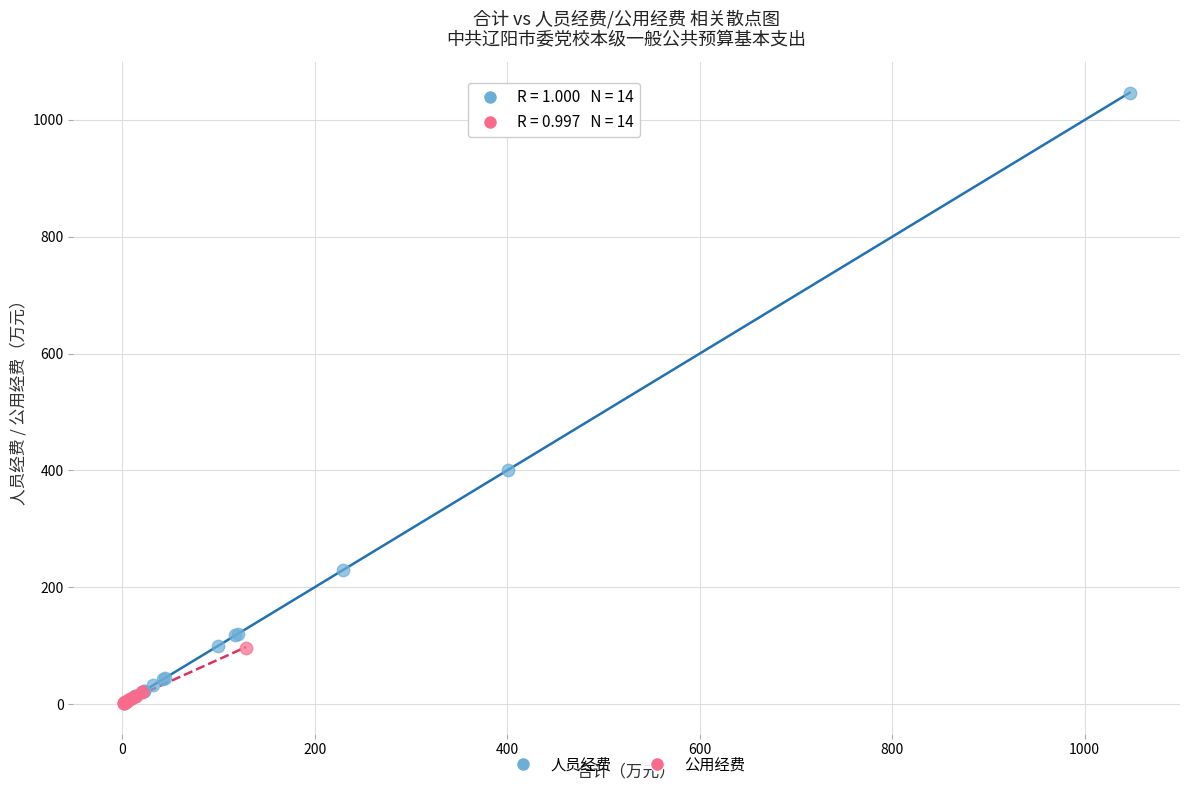

What are all the series names shown in the legend?

人员经费, 公用经费